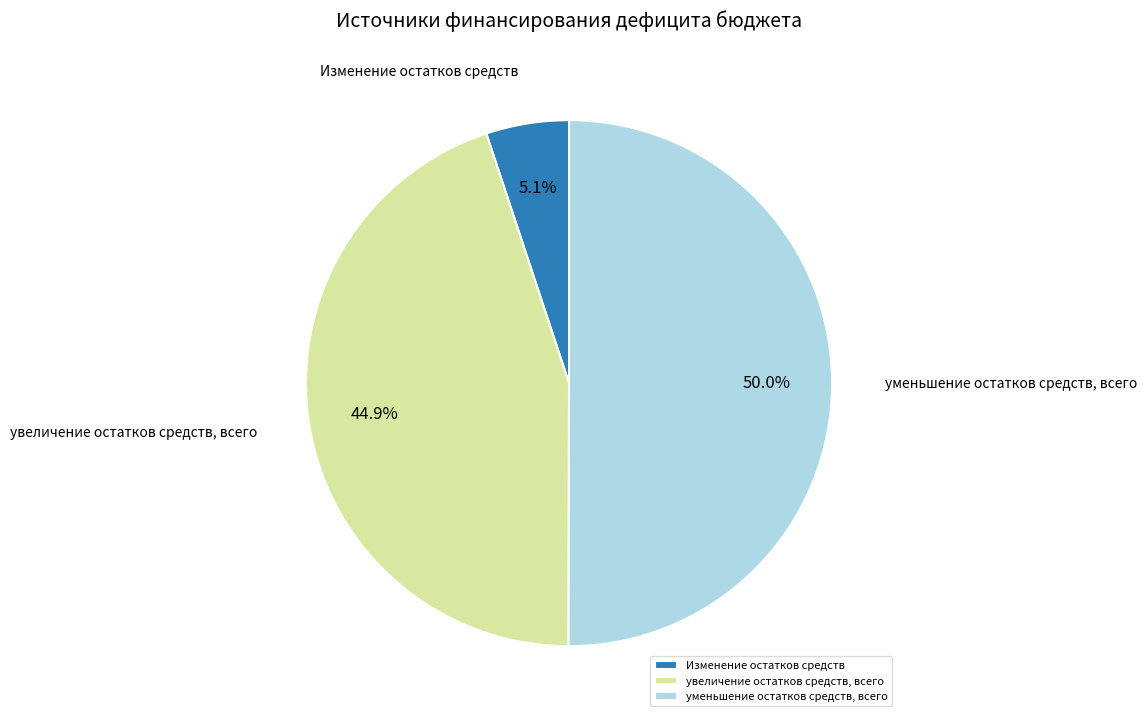

What is the ratio of the value at уменьшение остатков средств, всего to the value at увеличение остатков средств, всего?

1.1